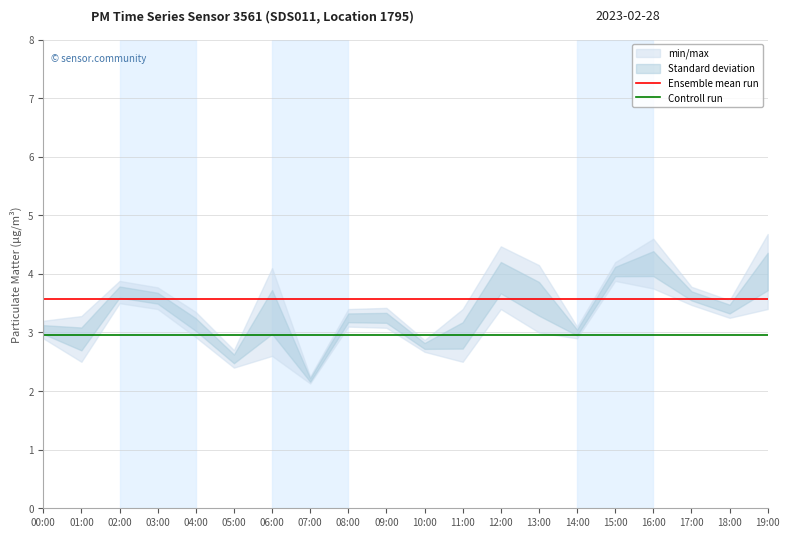

Which series changed the most between 03:00 and 10:00?

Ensemble mean run